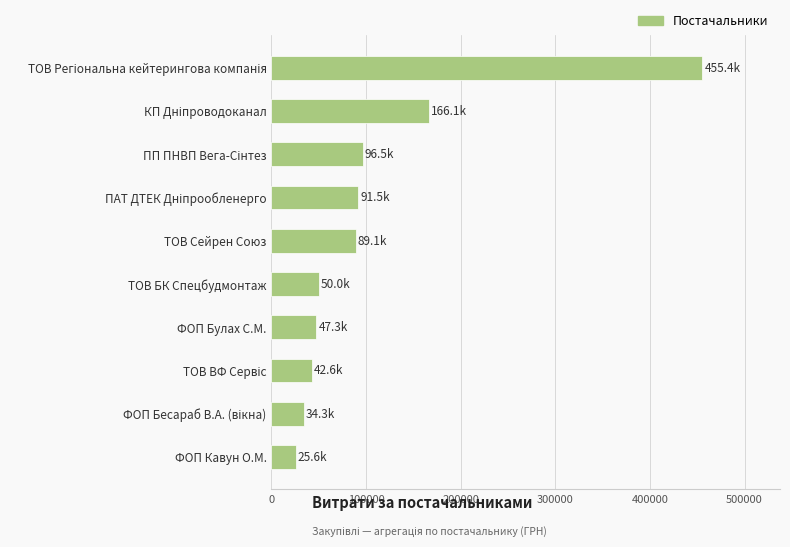

Reading bottom to top, what are all the values shown in this chart?

25630.0	34300.0	42588.0	47349.0	50000.0	89103.0	91498.0	96531.0	166083.8	455440.8